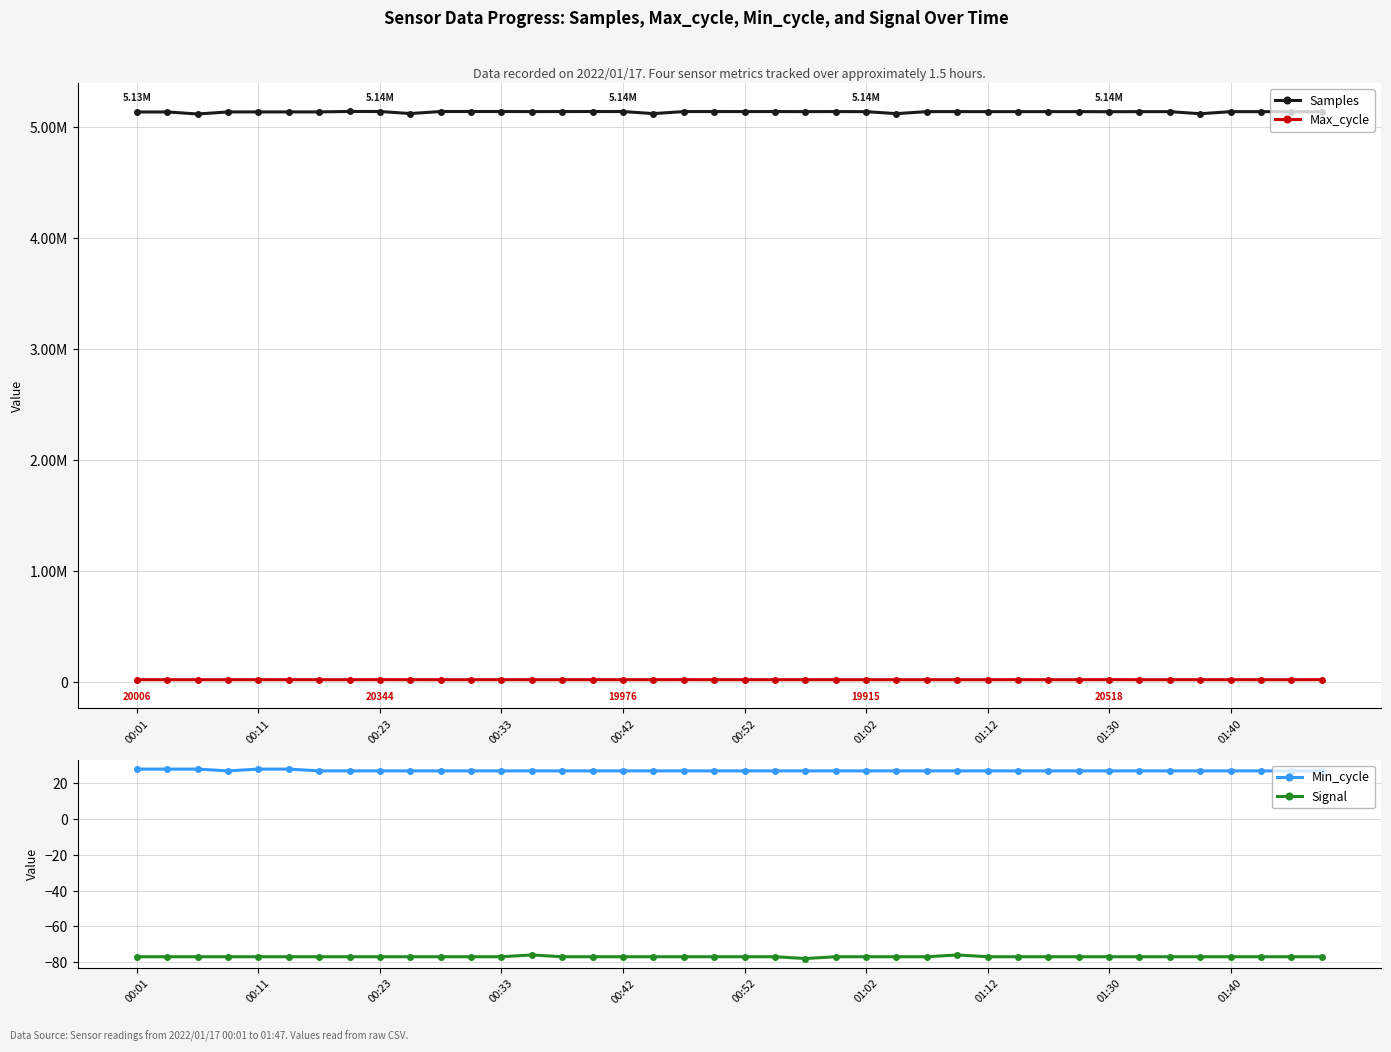

True or false: Max_cycle and Signal cross at least once.

False